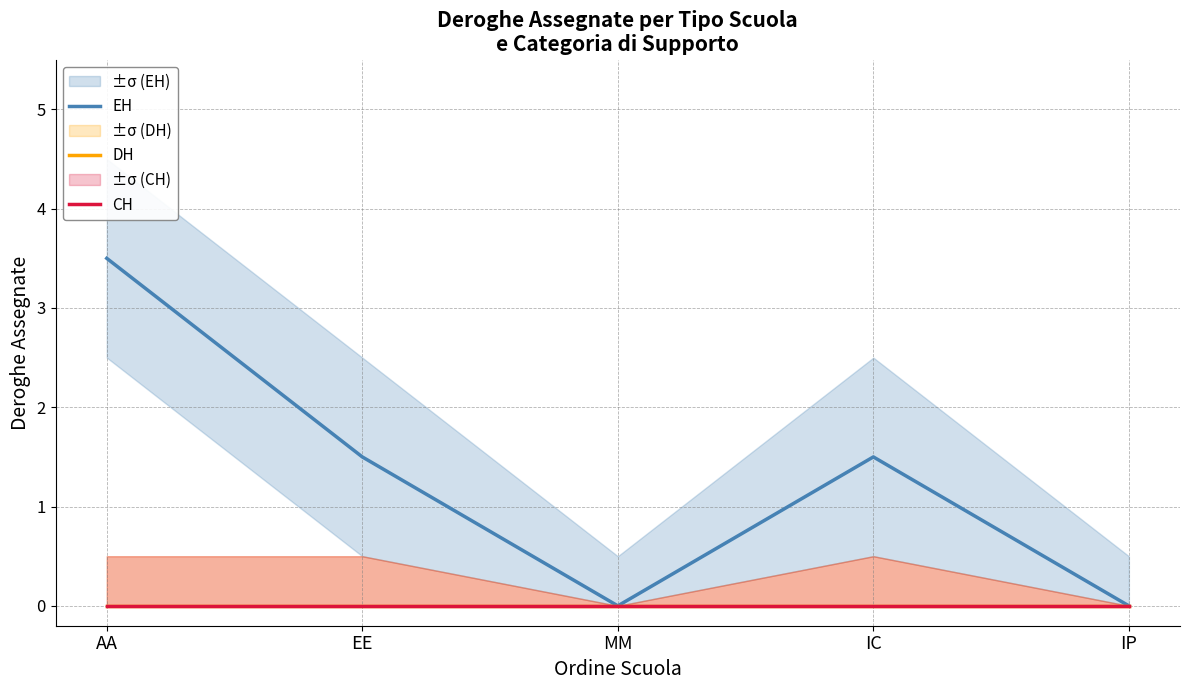

The DH series shows 0.0 at AA. True or false?

True